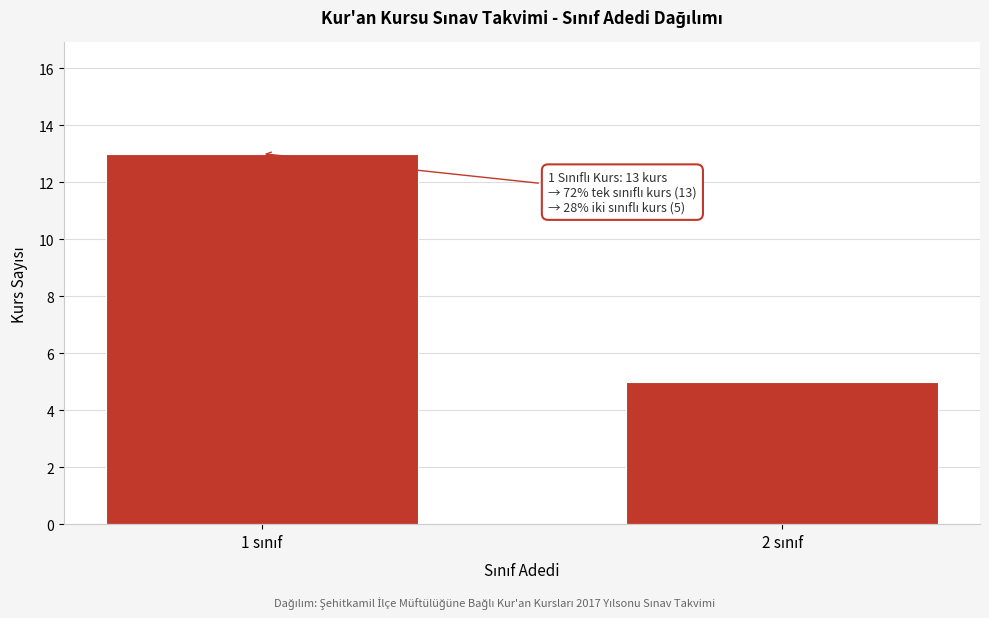

Reading left to right, extract all data points from this chart.

13	5